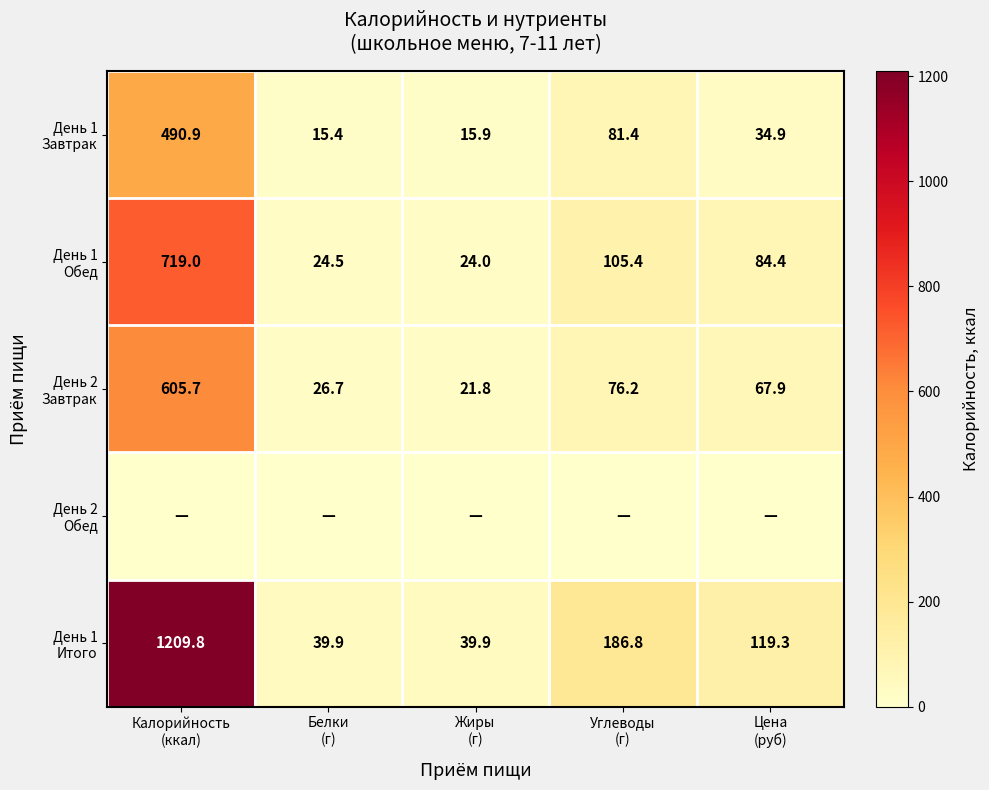

The value of День 2 Завтрак at Калорийность (ккал) is 605.7. True or false?

True